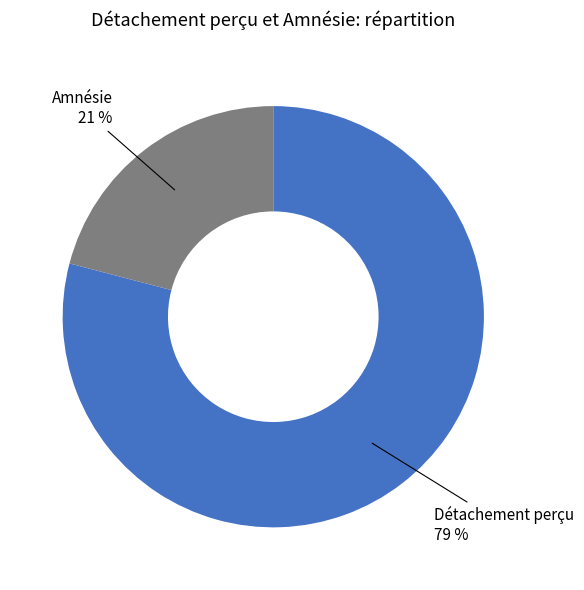

How many segments does this pie chart have?

2